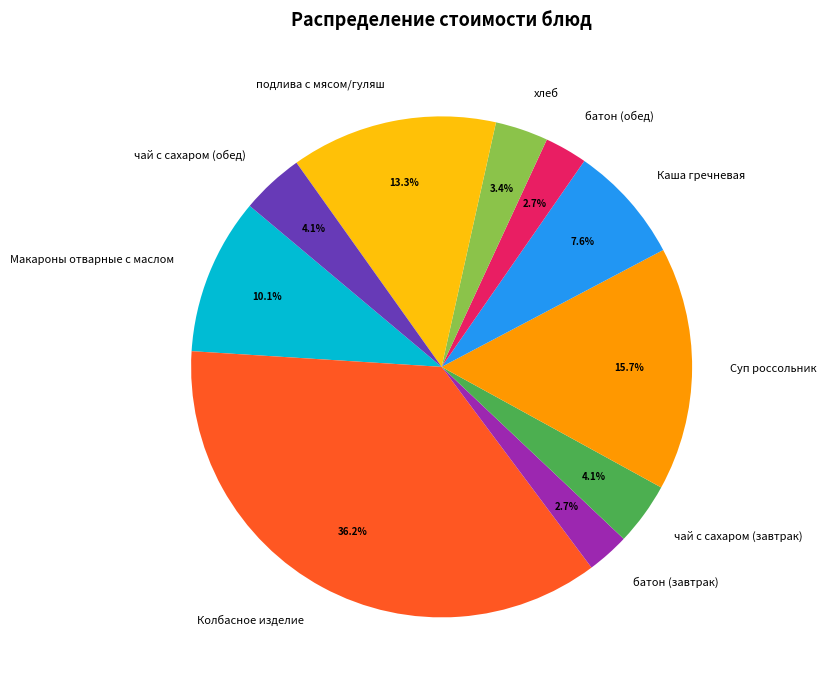

Which has a higher value, Колбасное изделие or батон (завтрак)?

Колбасное изделие